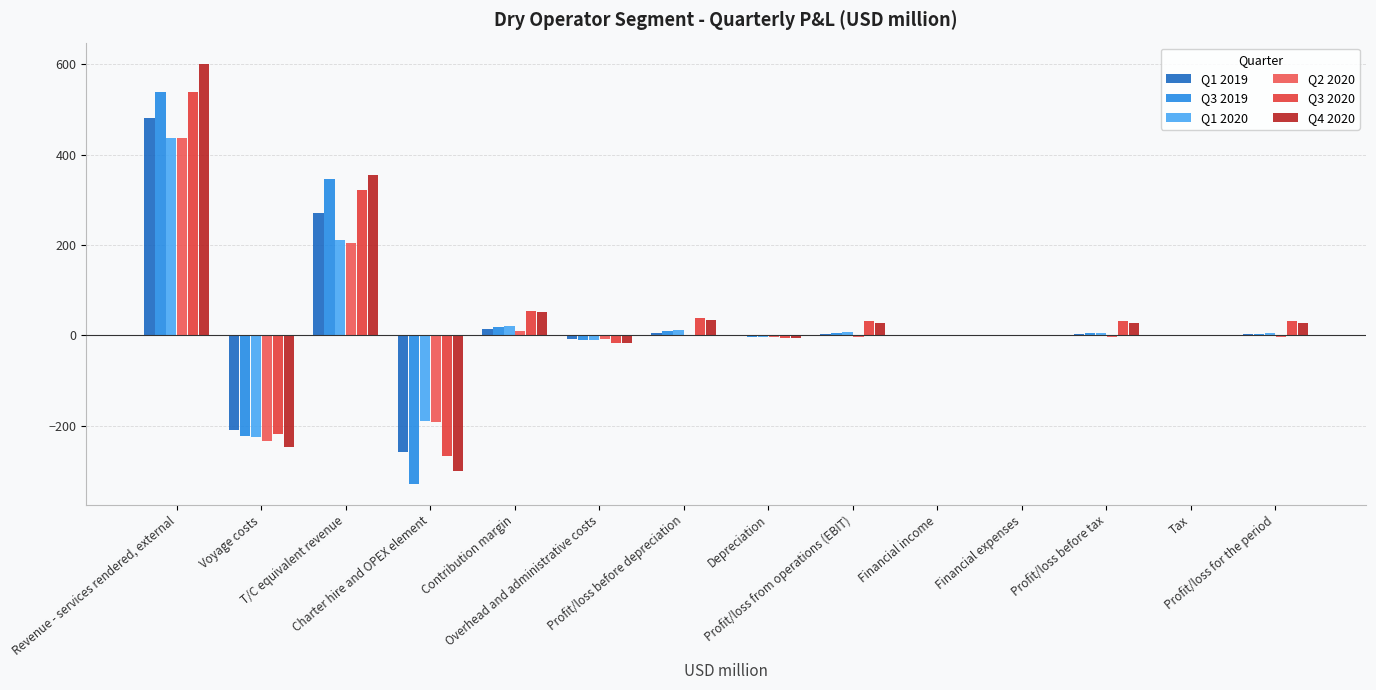

Reading left to right, transcribe all the data shown in this chart.

Q1 2019: Revenue - services rendered, external=480.5	Voyage costs=-209.0	T/C equivalent revenue=271.5	Charter hire and OPEX element=-259.2	Contribution margin=12.9	Overhead and administrative costs=-8.8	Profit/loss before depreciation=4.1	Depreciation=-0.1	Profit/loss from operations (EBIT)=4.0	Financial income=0.0	Financial expenses=0.0	Profit/loss before tax=4.0	Tax=-0.9	Profit/loss for the period=3.1
Q3 2019: Revenue - services rendered, external=538.5	Voyage costs=-223.6	T/C equivalent revenue=347.0	Charter hire and OPEX element=-328.6	Contribution margin=18.6	Overhead and administrative costs=-9.3	Profit/loss before depreciation=9.3	Depreciation=-4.5	Profit/loss from operations (EBIT)=4.8	Financial income=0.1	Financial expenses=-0.3	Profit/loss before tax=4.6	Tax=-1.4	Profit/loss for the period=3.2
Q1 2020: Revenue - services rendered, external=435.8	Voyage costs=-224.6	T/C equivalent revenue=211.2	Charter hire and OPEX element=-189.7	Contribution margin=21.6	Overhead and administrative costs=-10.3	Profit/loss before depreciation=11.3	Depreciation=-4.6	Profit/loss from operations (EBIT)=6.7	Financial income=0.2	Financial expenses=-1.0	Profit/loss before tax=5.9	Tax=-1.5	Profit/loss for the period=4.4
Q2 2020: Revenue - services rendered, external=437.7	Voyage costs=-234.3	T/C equivalent revenue=203.4	Charter hire and OPEX element=-192.0	Contribution margin=10.2	Overhead and administrative costs=-8.9	Profit/loss before depreciation=1.3	Depreciation=-4.3	Profit/loss from operations (EBIT)=-3.0	Financial income=0.6	Financial expenses=-0.6	Profit/loss before tax=-3.0	Tax=-1.0	Profit/loss for the period=-4.0
Q3 2020: Revenue - services rendered, external=539.7	Voyage costs=-218.7	T/C equivalent revenue=321.0	Charter hire and OPEX element=-267.8	Contribution margin=53.9	Overhead and administrative costs=-16.0	Profit/loss before depreciation=37.9	Depreciation=-6.1	Profit/loss from operations (EBIT)=31.8	Financial income=0.9	Financial expenses=-0.6	Profit/loss before tax=32.1	Tax=-1.3	Profit/loss for the period=30.8
Q4 2020: Revenue - services rendered, external=601.6	Voyage costs=-247.7	T/C equivalent revenue=353.9	Charter hire and OPEX element=-301.4	Contribution margin=51.9	Overhead and administrative costs=-17.5	Profit/loss before depreciation=34.4	Depreciation=-6.4	Profit/loss from operations (EBIT)=28.0	Financial income=0.6	Financial expenses=-0.6	Profit/loss before tax=28.0	Tax=-0.7	Profit/loss for the period=27.3